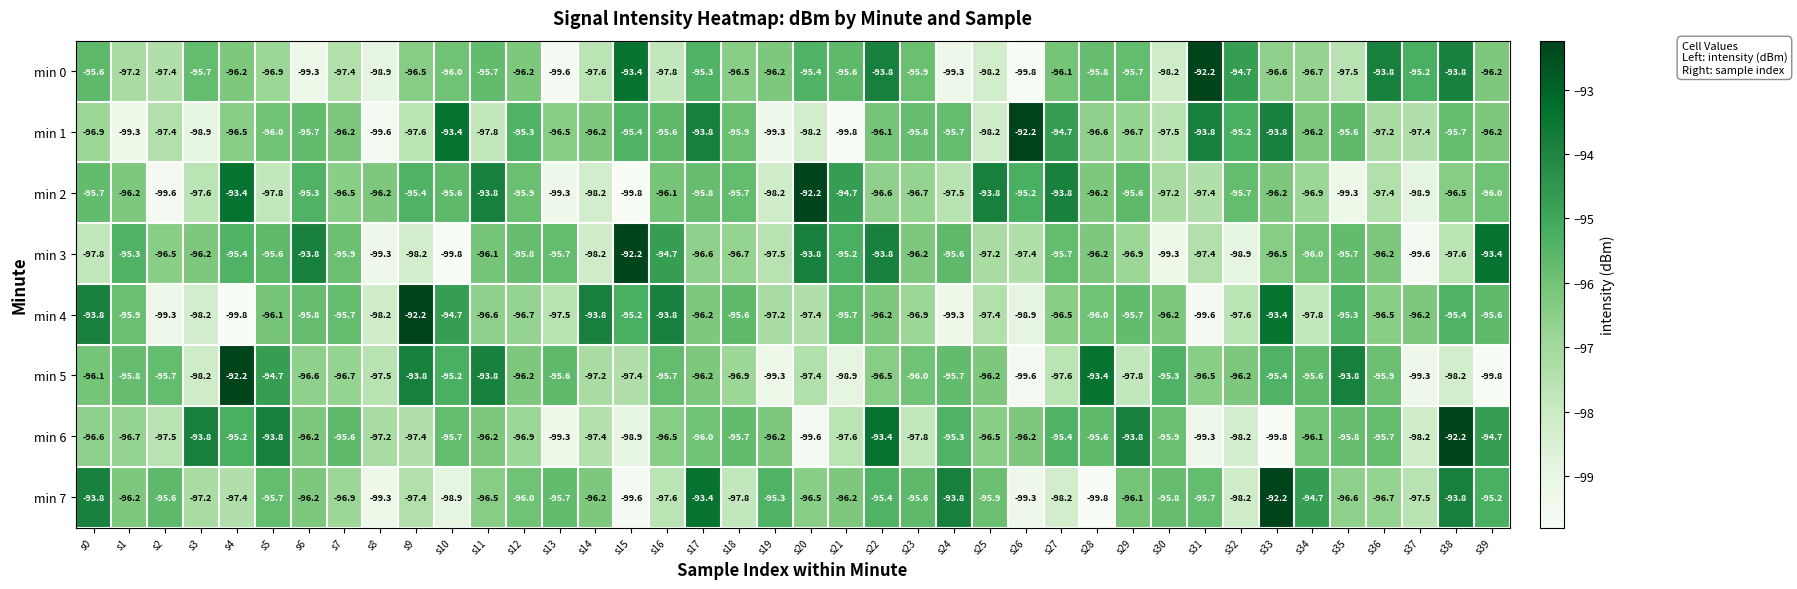

Which series changed the most between s15 and s19?

min 3